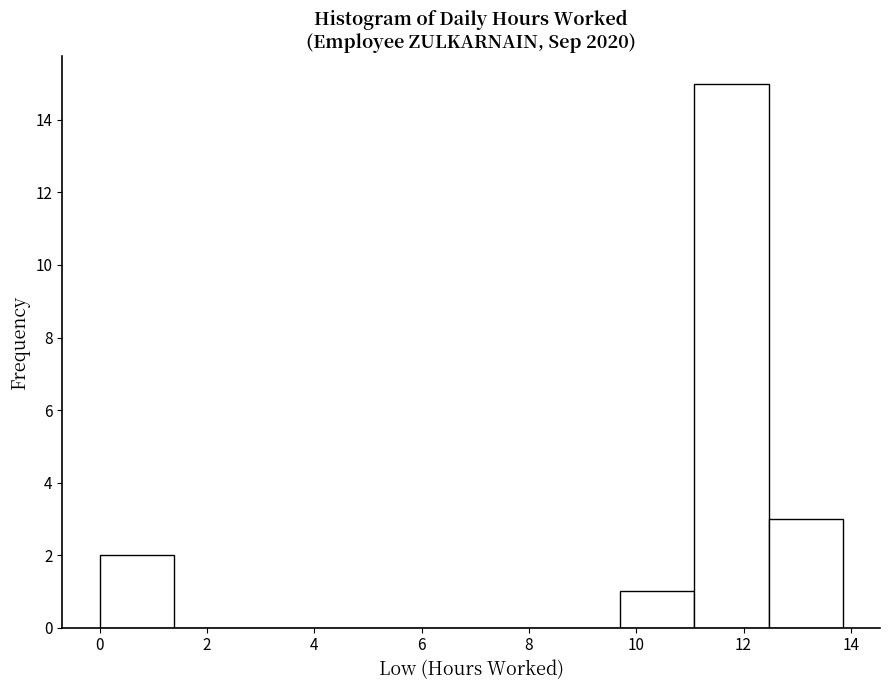

Which range on the x-axis has the tallest bar?

11.0 to 12.4